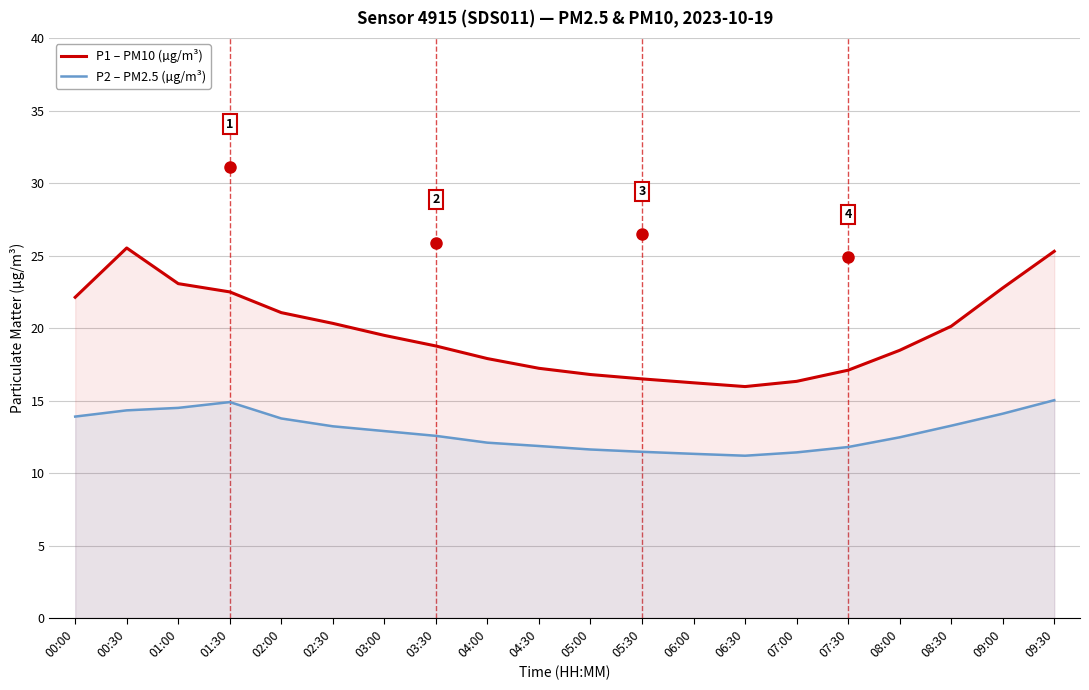

At which category does P2 – PM2.5 (µg/m³) reach its first local peak?

01:30